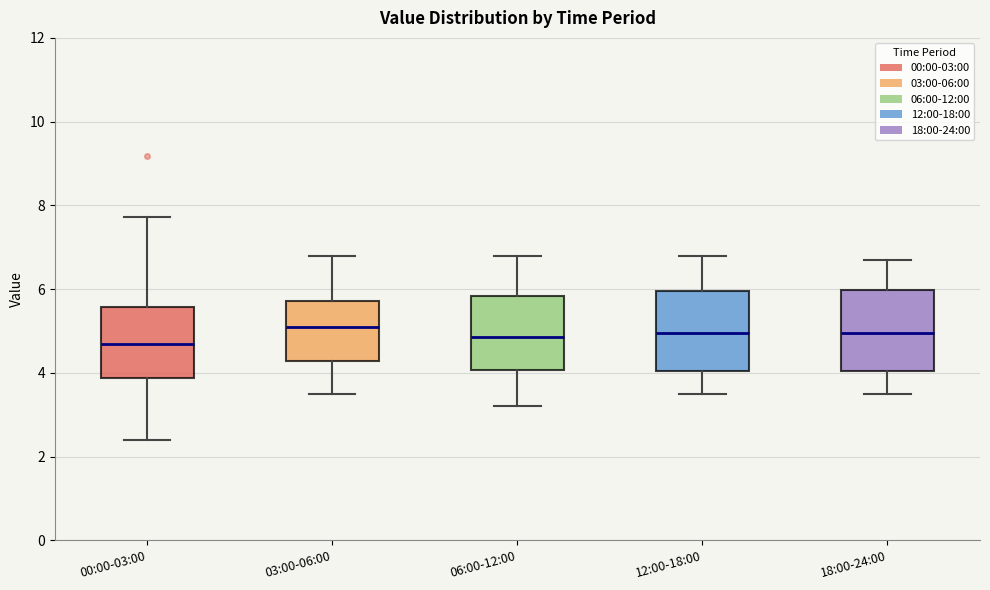

Where does the upper whisker of the box for 03:00-06:00 end on the y-axis? The values are not printed on the chart, so give them approximately, as read against the axis.

6.8